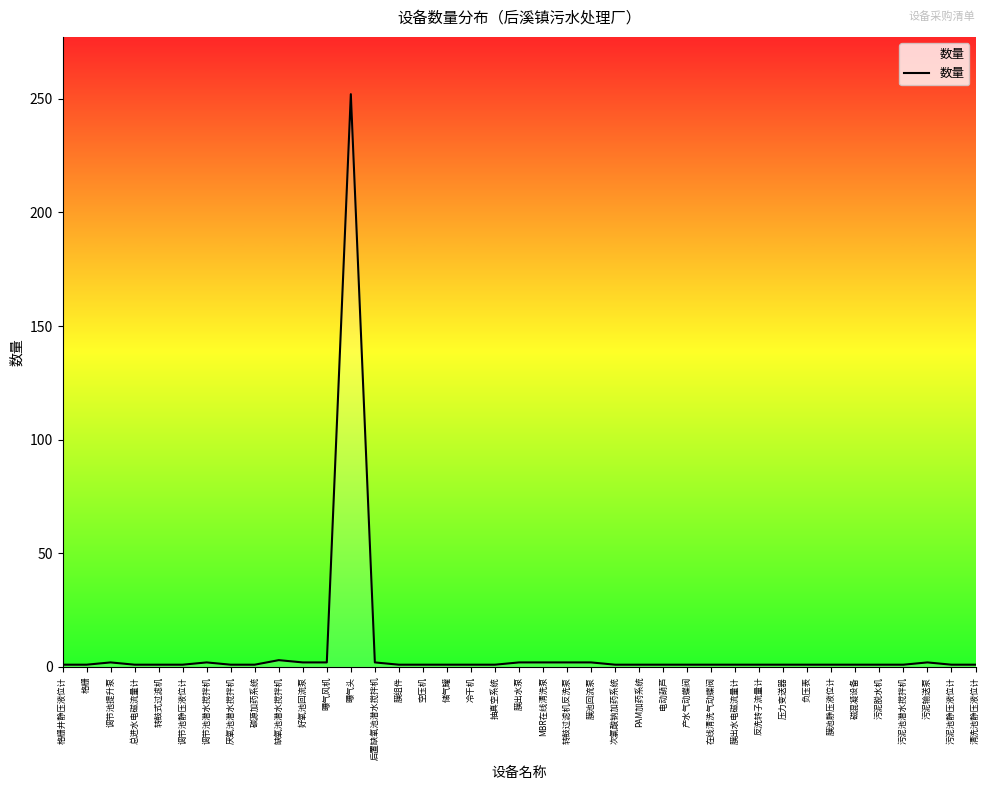

What is the average value?

8